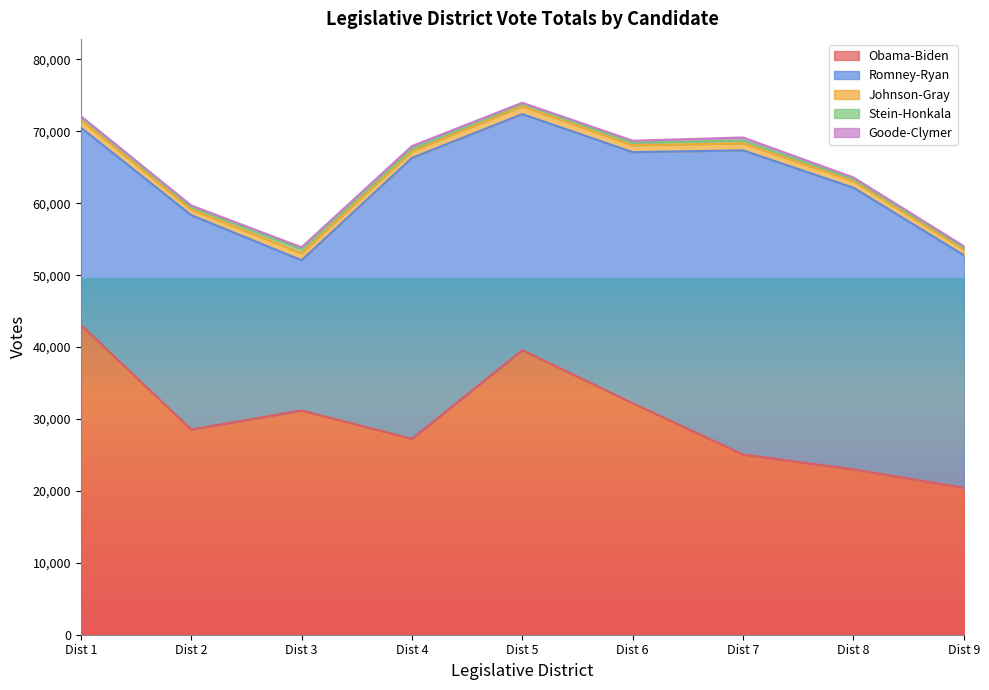

Reading right to left, extract all data points from this chart.

Obama-Biden: 20424	22992	25062	32187	39579	27238	31182	28528	43112
Romney-Ryan: 32345	39167	42290	34914	32816	39064	20891	29823	27410
Johnson-Gray: 817	917	974	955	1078	934	976	793	1050
Stein-Honkala: 250	277	404	359	371	312	541	338	408
Goode-Clymer: 194	234	414	277	131	399	285	213	147